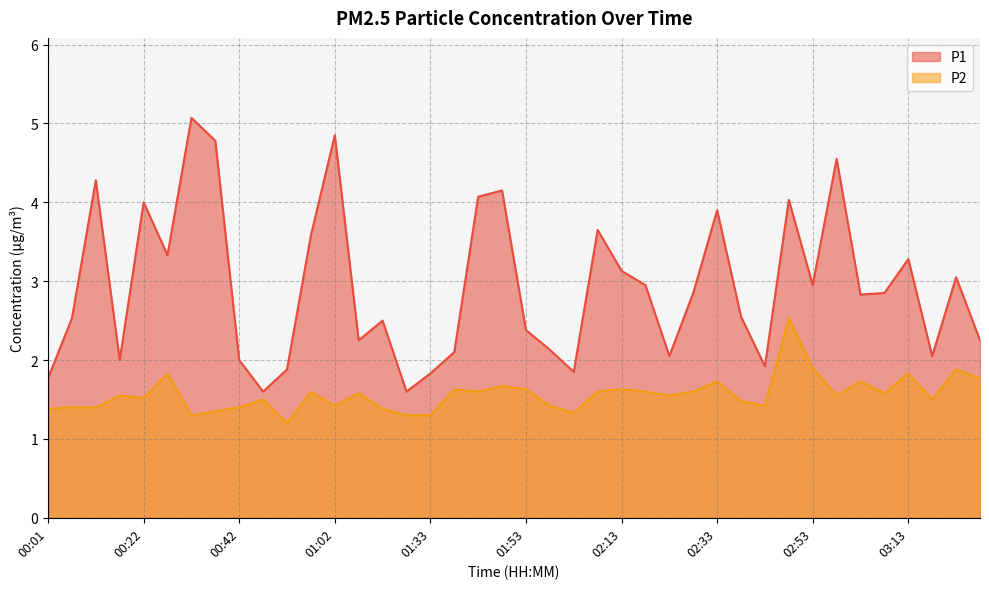

True or false: P1 has a value of 3.0 at 02:18.

True